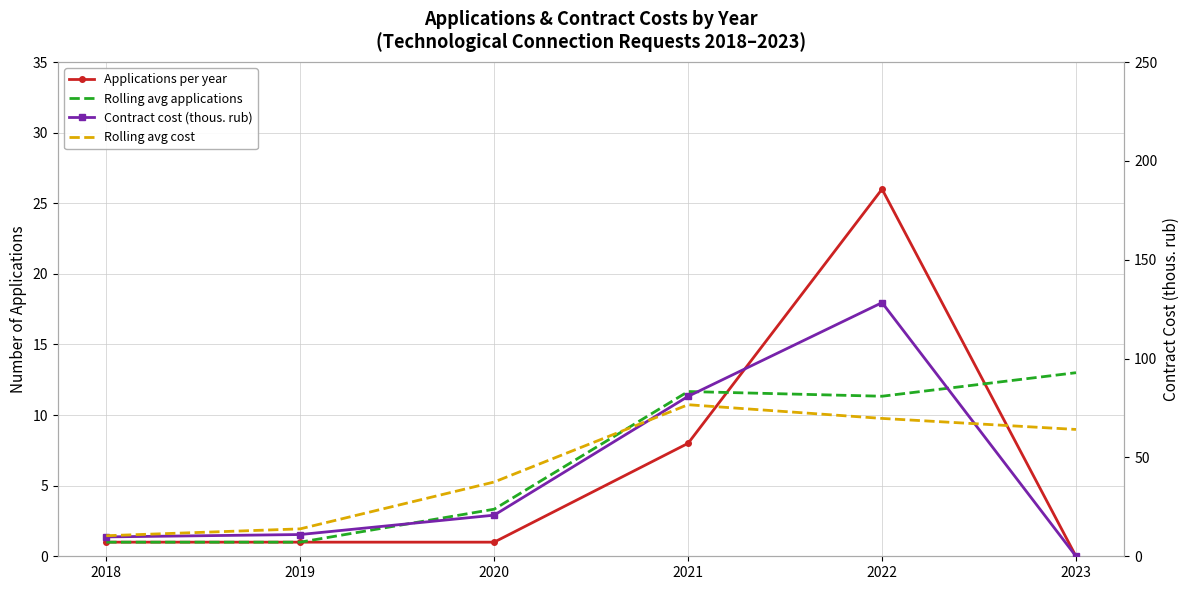

What is the sum of the Rolling avg applications values at 2020 and 2022?

14.7